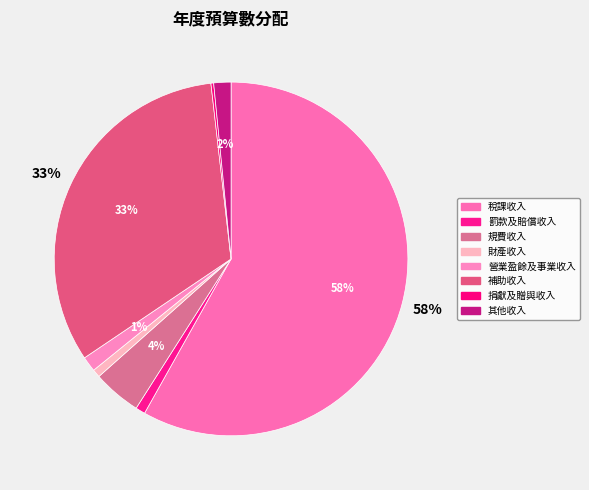

Which slice represents more than half of the pie?

稅課收入